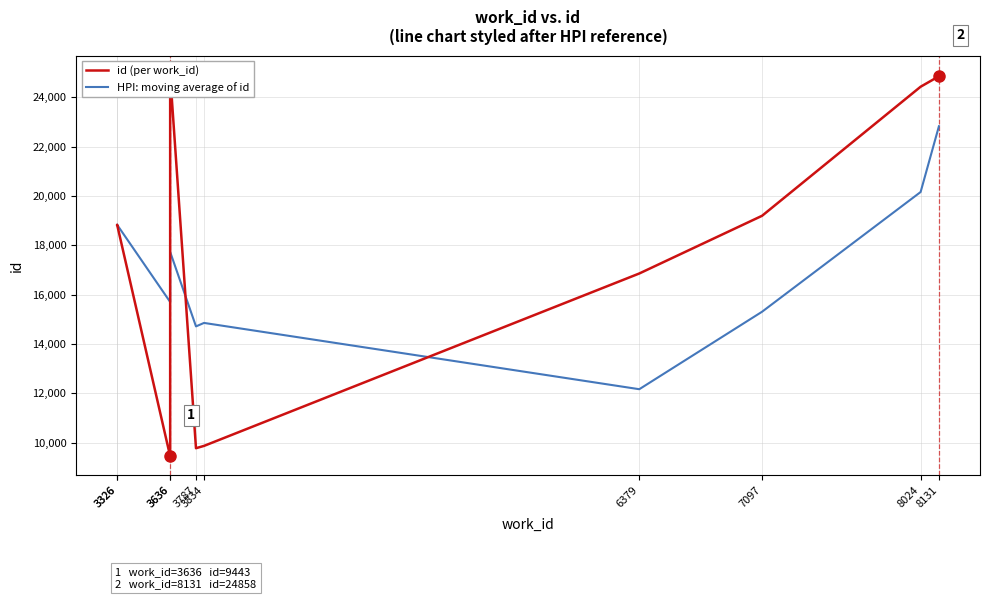

What value does the id (per work_id) series have at 8131, to the nearest 10?

24860